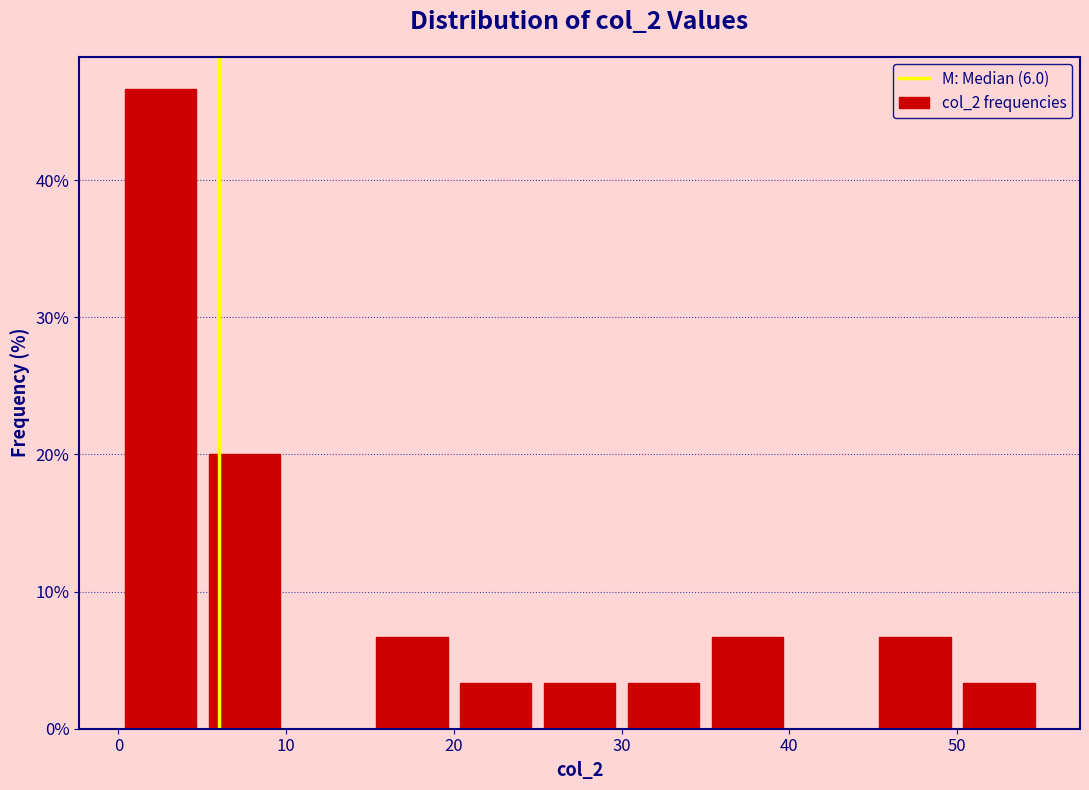

Reading left to right, list every bar in this chart as the range it spans on the x-axis followed by its height. The values are not printed on the chart, so give them approximately, as read against the axis.

0 to 5: 47
5 to 10: 20
10 to 15: 0
15 to 20: 7
20 to 25: 3
25 to 30: 3
30 to 35: 3
35 to 40: 7
40 to 45: 0
45 to 50: 7
50 to 55: 3